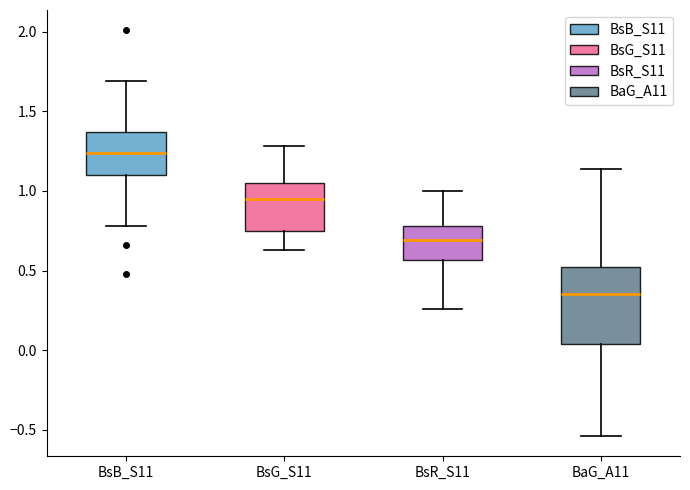

Which box is the tallest, from its lower edge to its upper edge?

BaG_A11